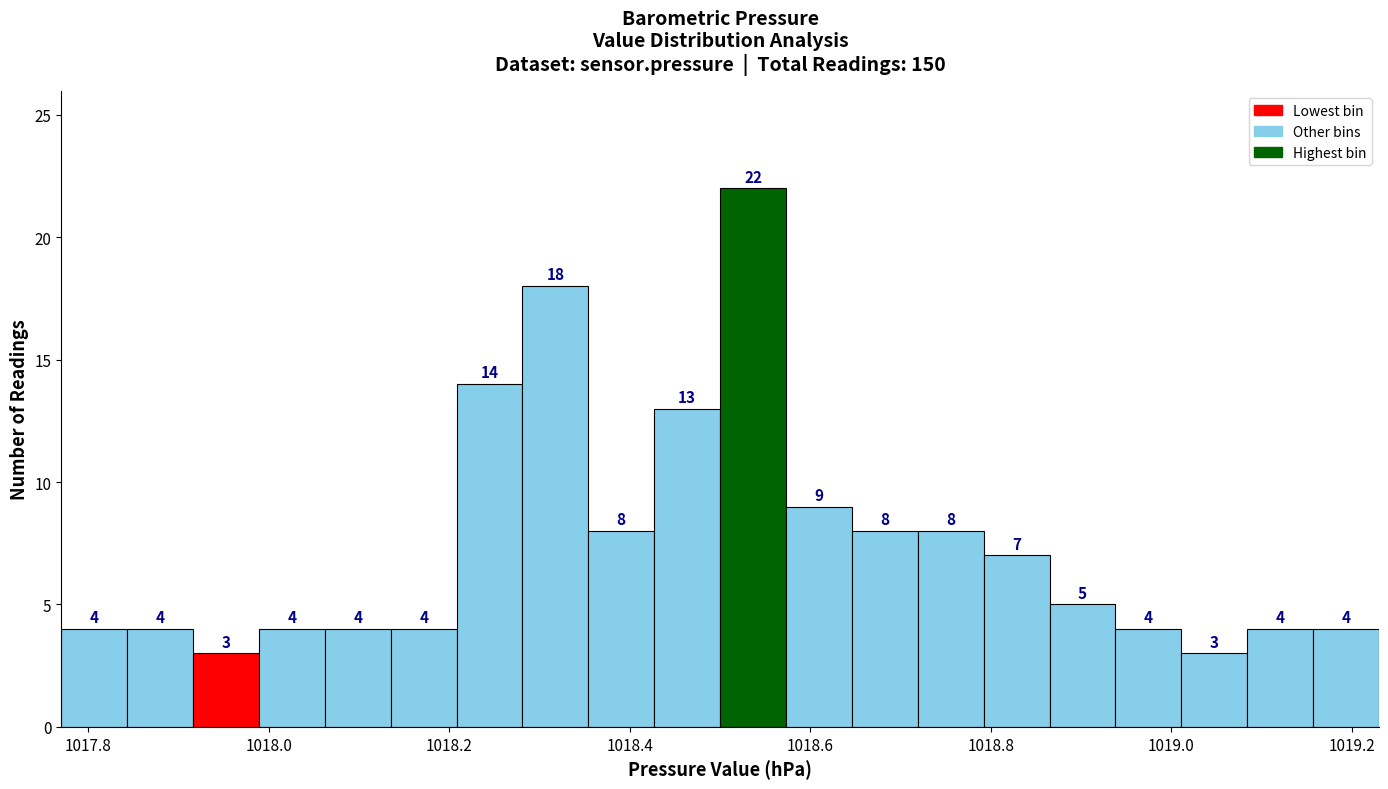

Around what value on the x-axis is the tallest bar? Give the approximate position of its centre, as read against the axis.

1018.54